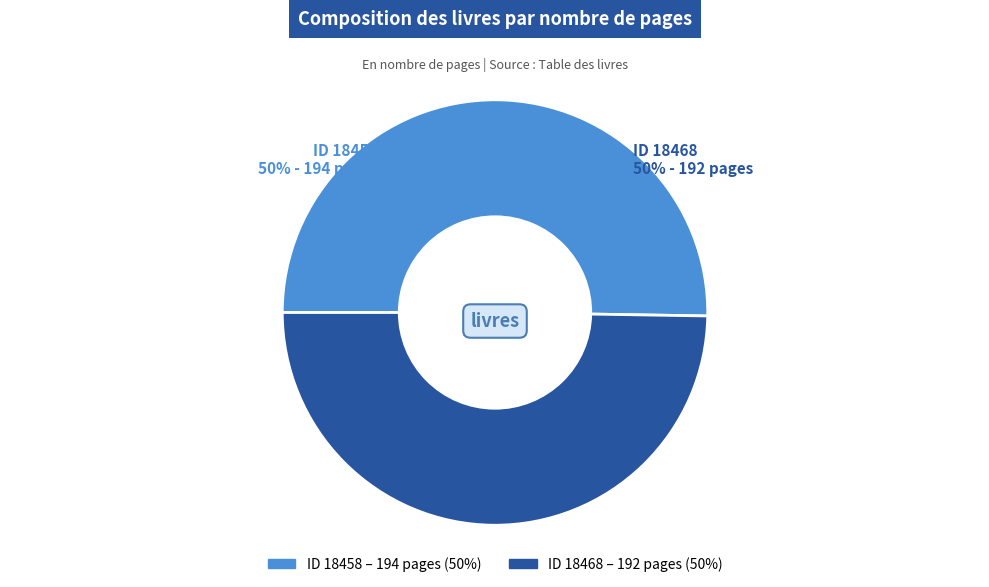

Count the number of slices in the pie.

2